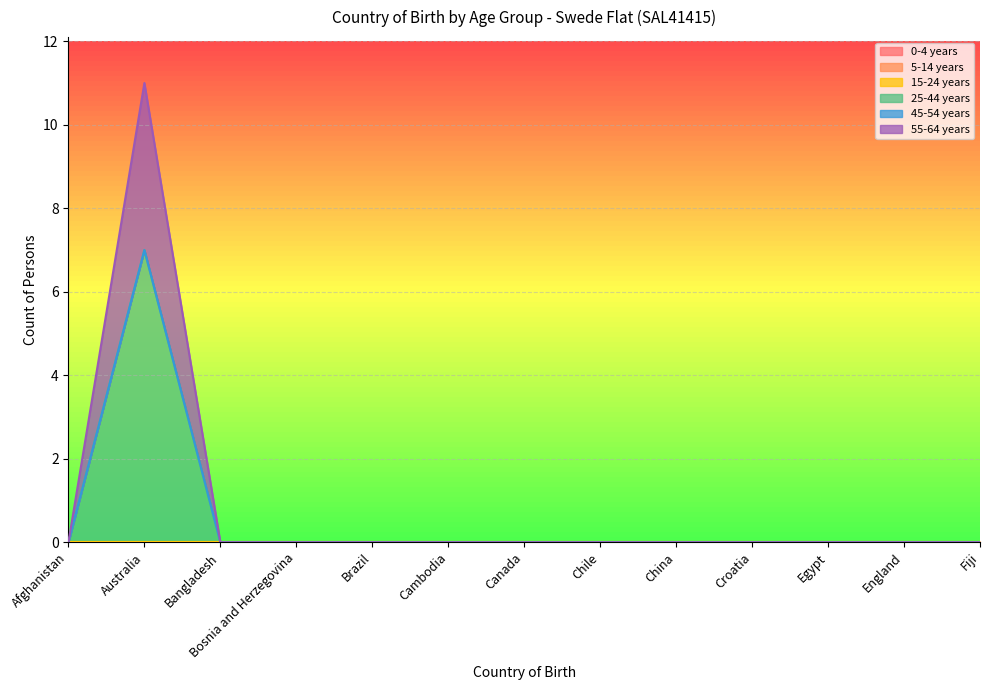

How many data points does each series have?

13